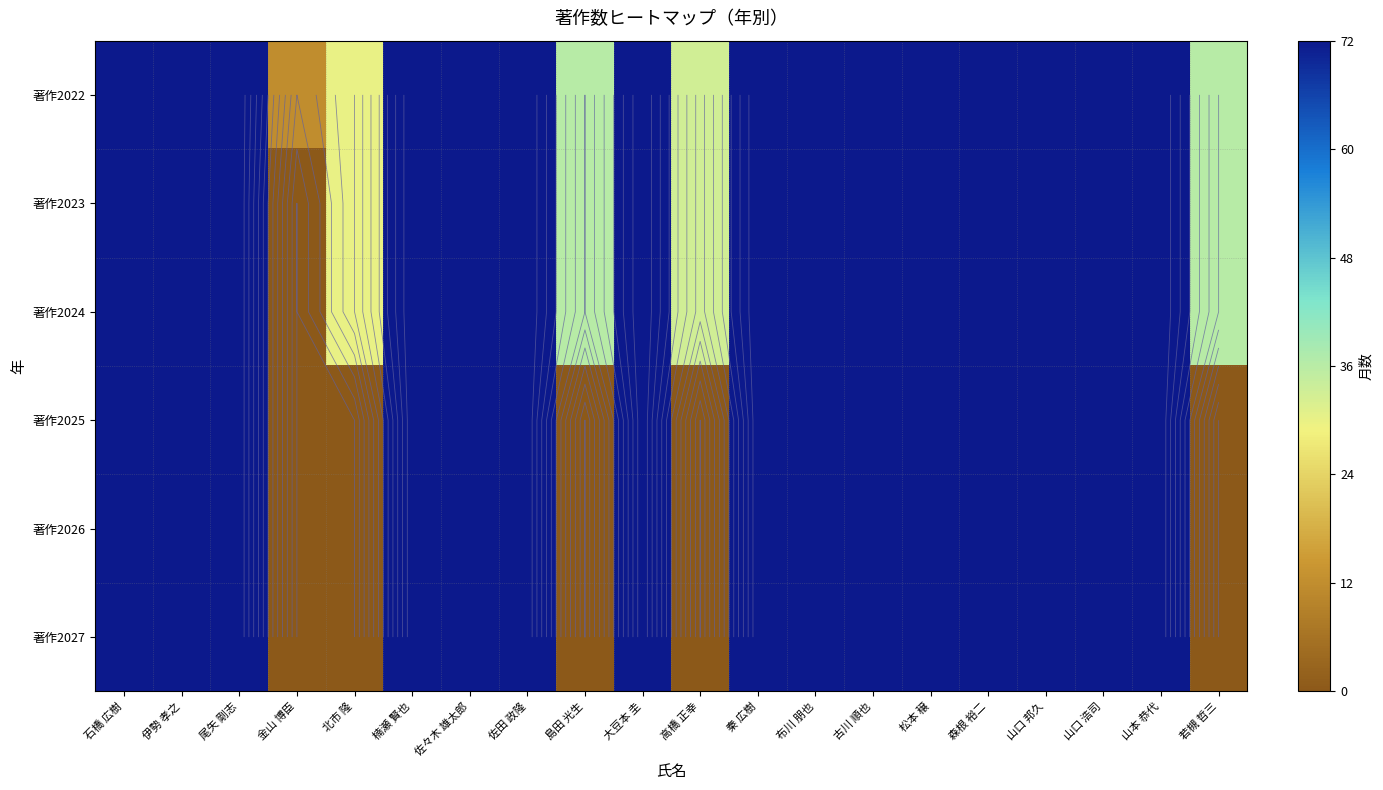

At which label does 著作2027 reach its peak?

石橋 広樹